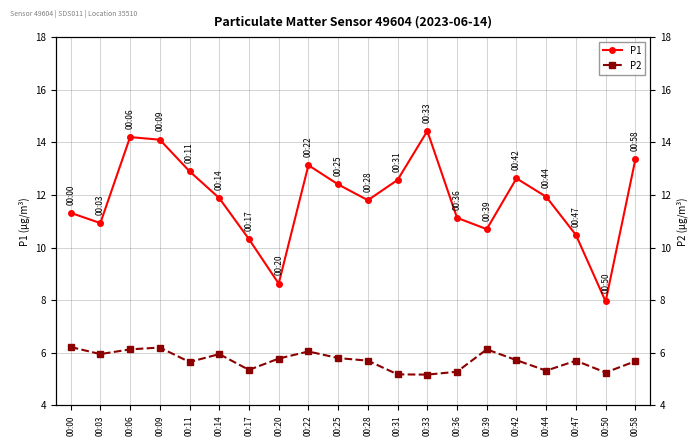

In P1, how many points are lower than both neighbors (excluding endpoints)?

5